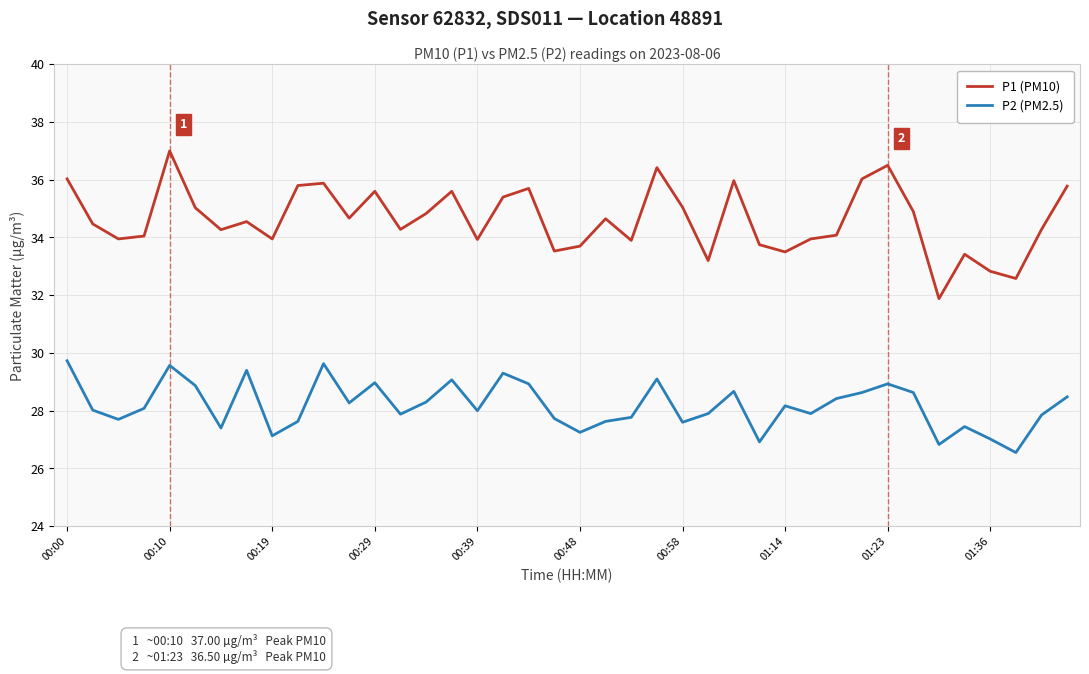

List the series in order of their overall mean, highest first.

P1 (PM10), P2 (PM2.5)